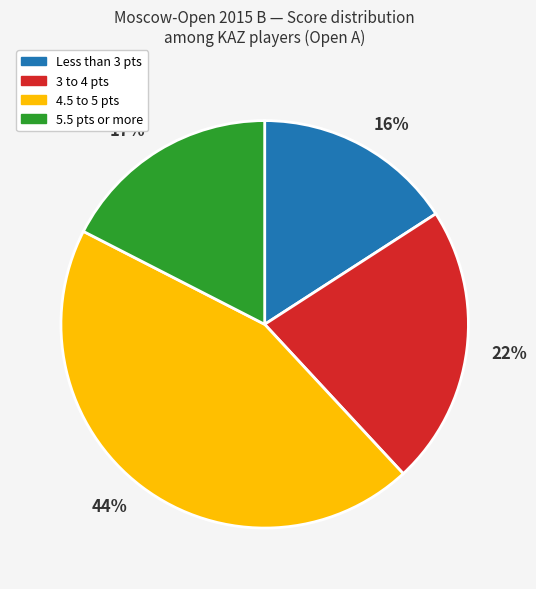

Between 17% and 16%, which is larger?

17%